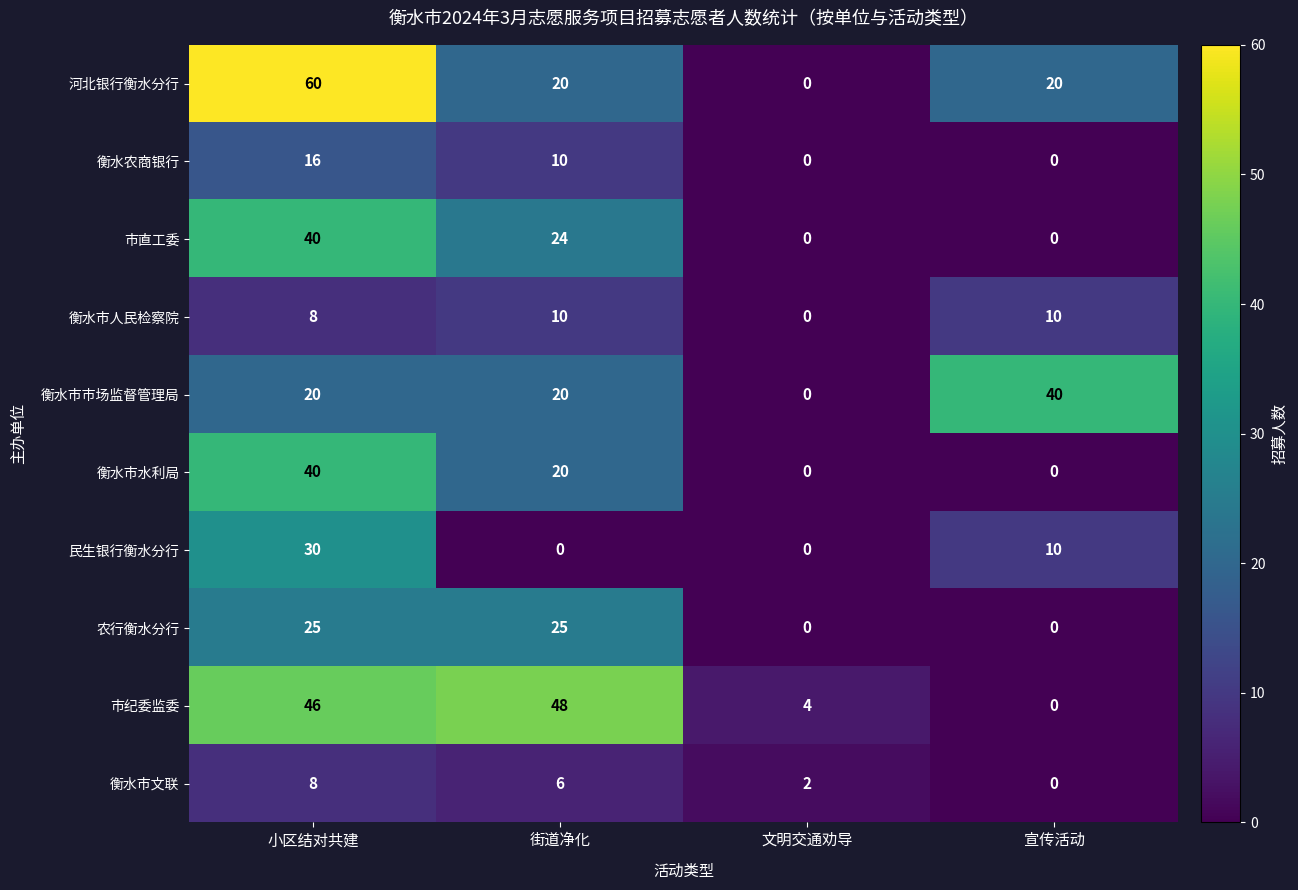

Which series has the largest range (max minus min)?

河北银行衡水分行